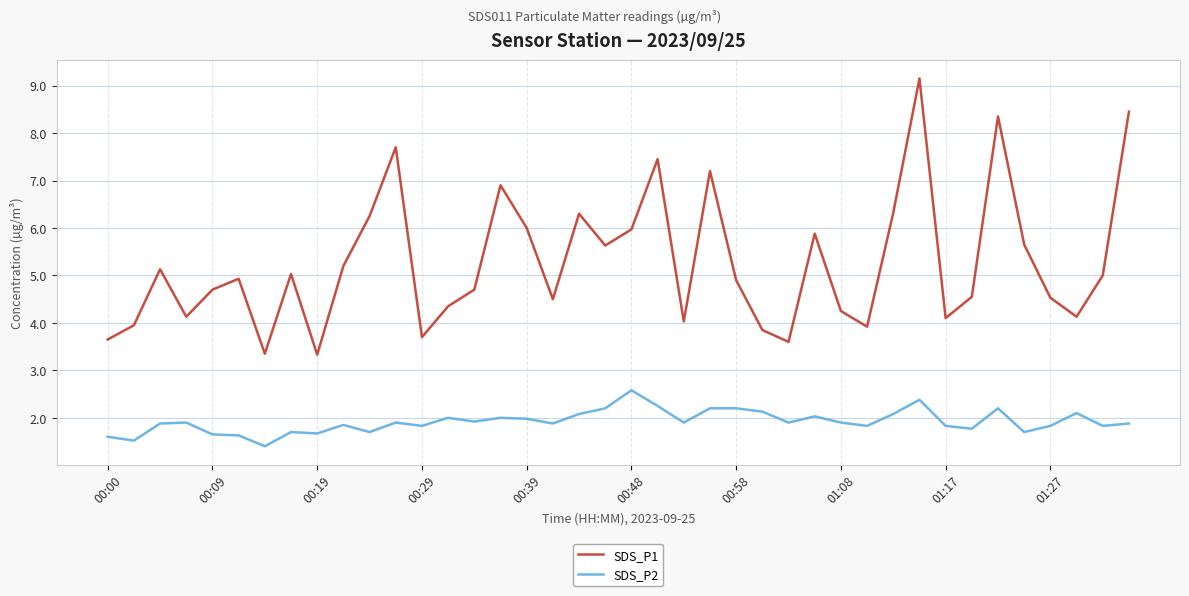

What is the difference between the maximum and minimum values in the SDS_P1 series?

5.8